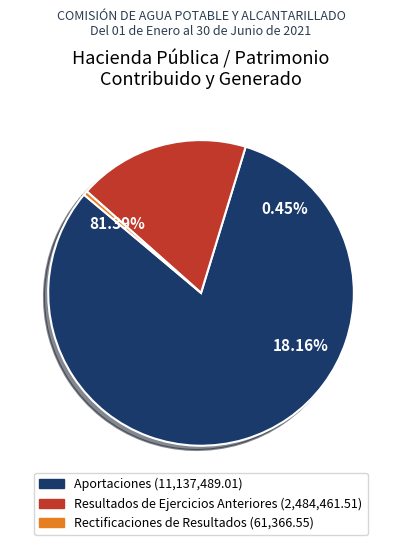

Which category has the biggest portion of the pie?

Aportaciones